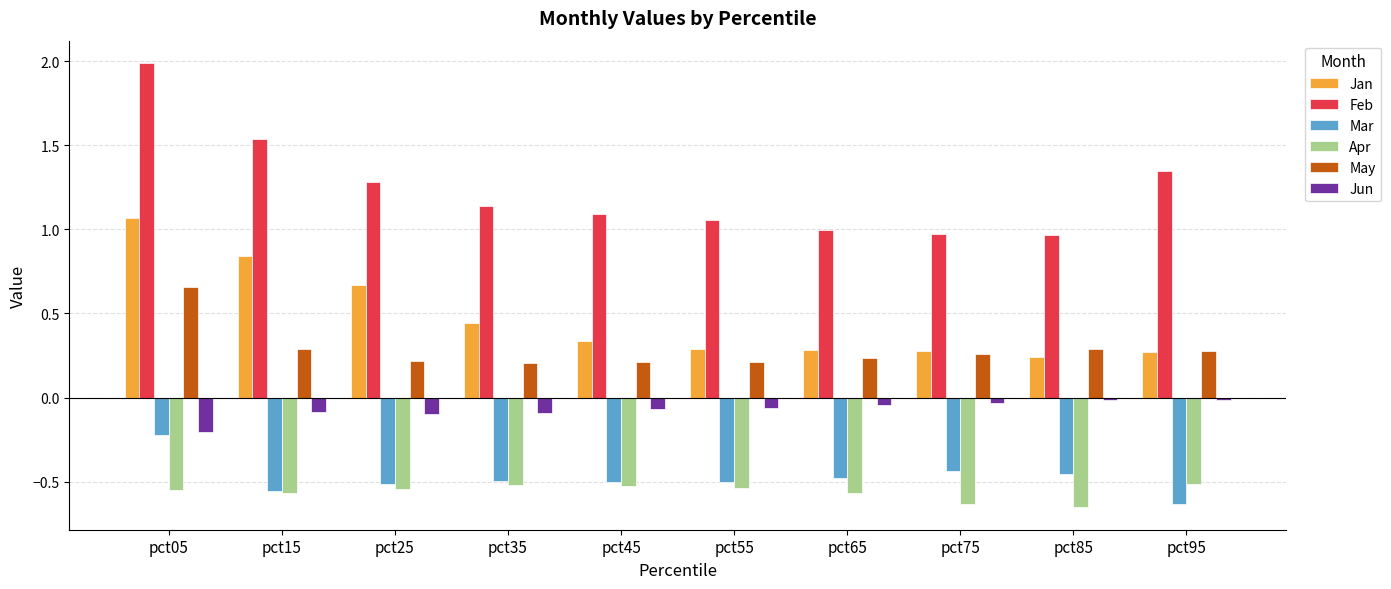

How many distinct data groups are displayed?

6